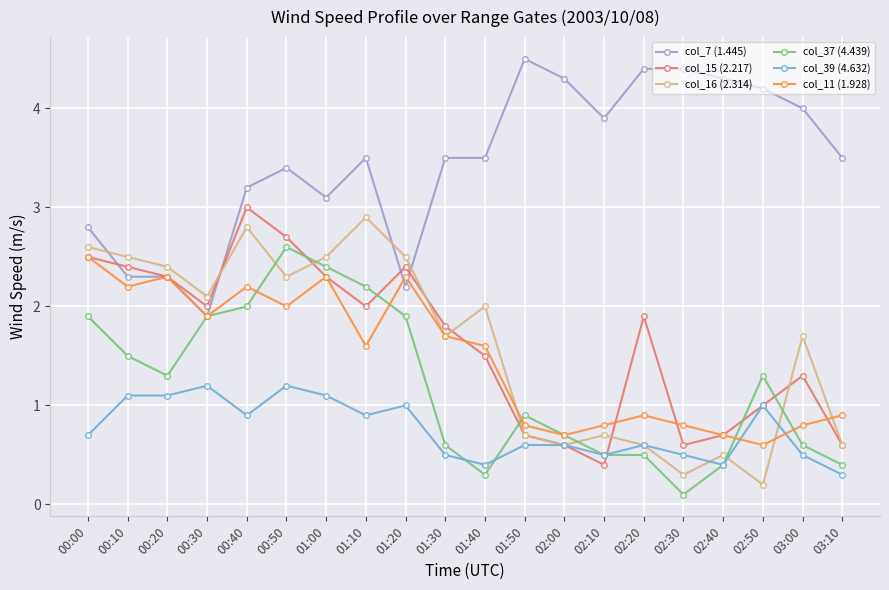

How many lines are shown in the chart?

6